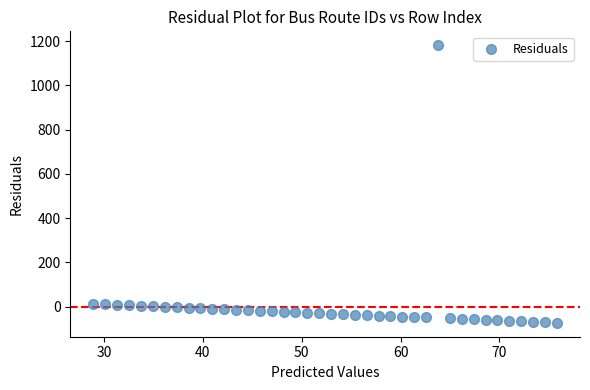

What is the range of Y values (max minus min)?

1255.0